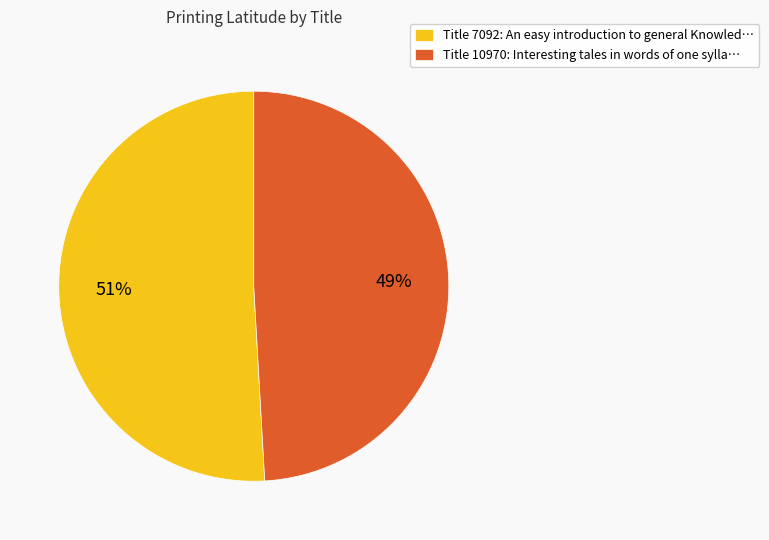

Which has a higher value, Title 10970: Interesting tales in words of one sylla… or Title 7092: An easy introduction to general Knowled…?

Title 7092: An easy introduction to general Knowled…